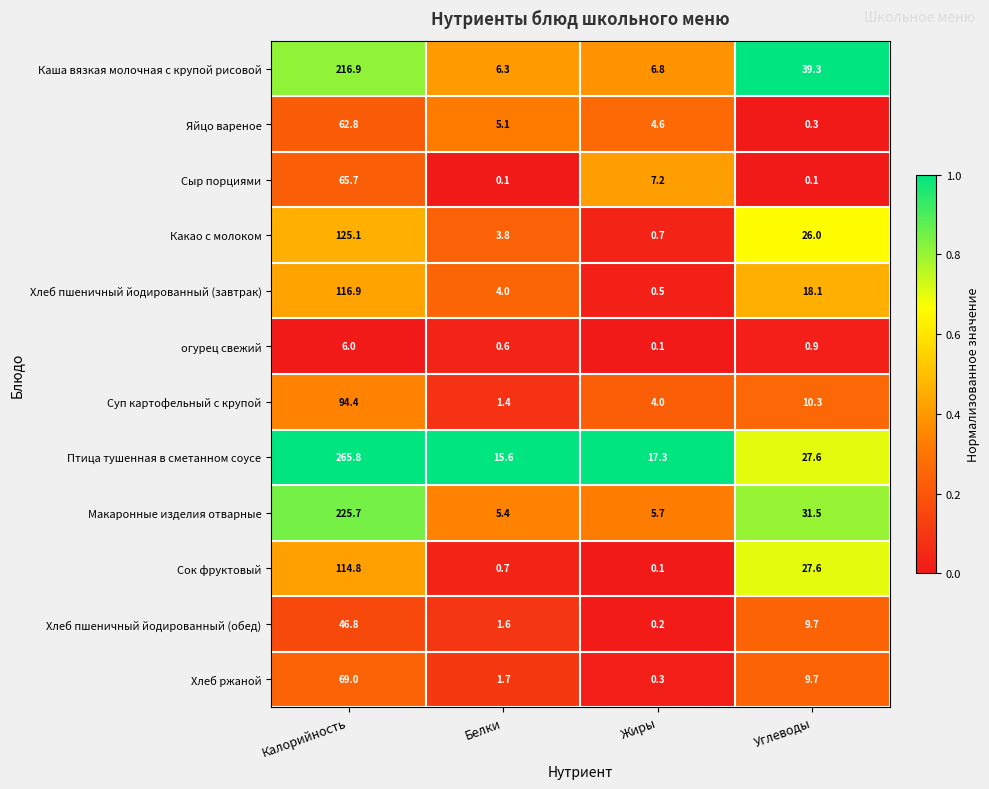

Which category has the lowest value in the Яйцо вареное series?

Углеводы